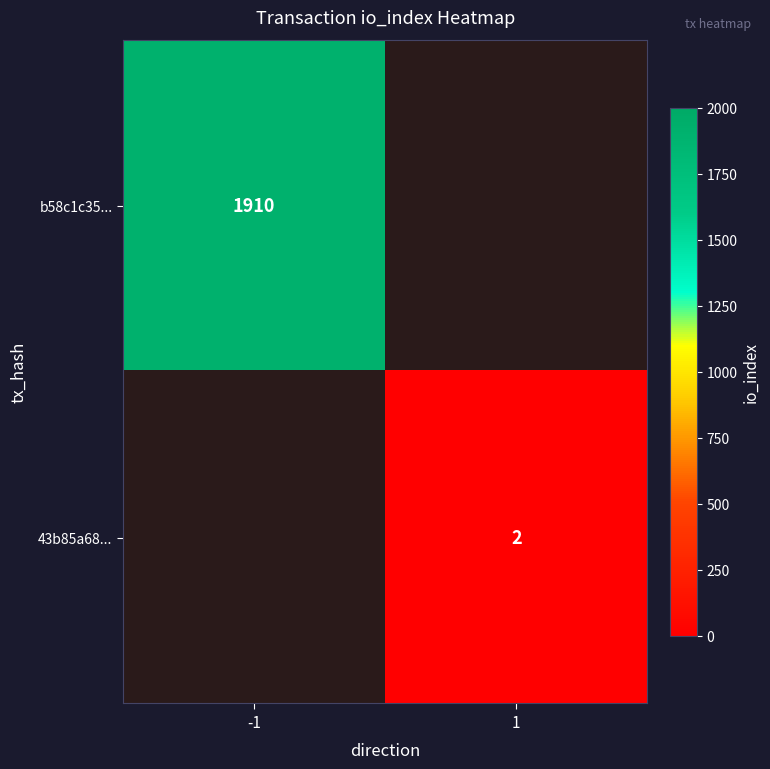

The b58c1c35... series shows 735 at -1. True or false?

False